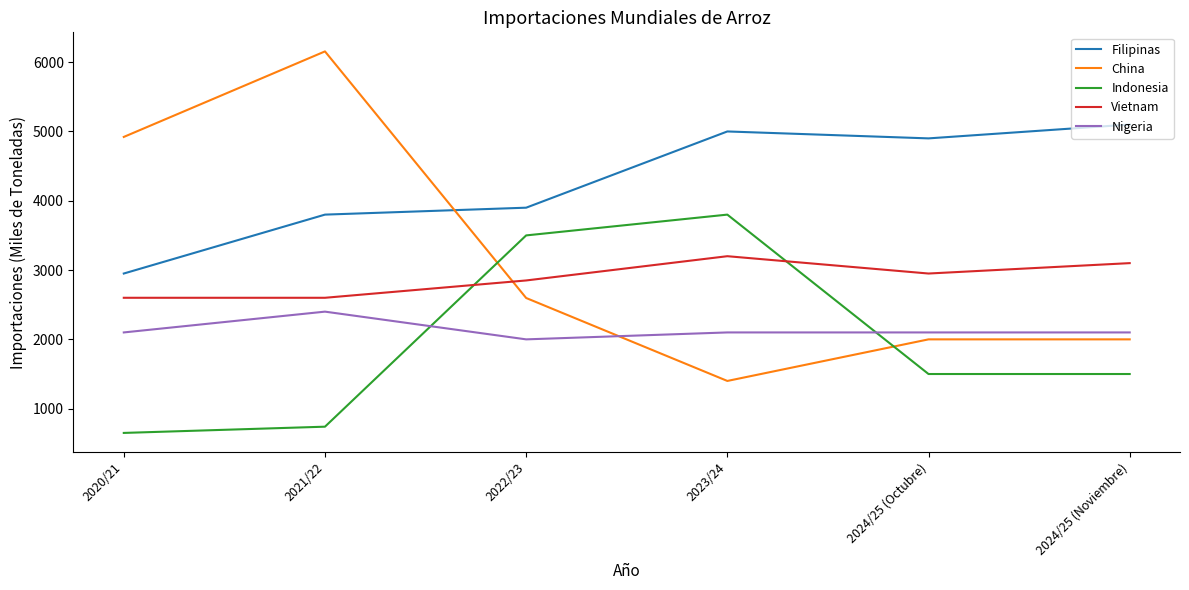

In Filipinas, how many points are higher than both neighbors (excluding endpoints)?

1